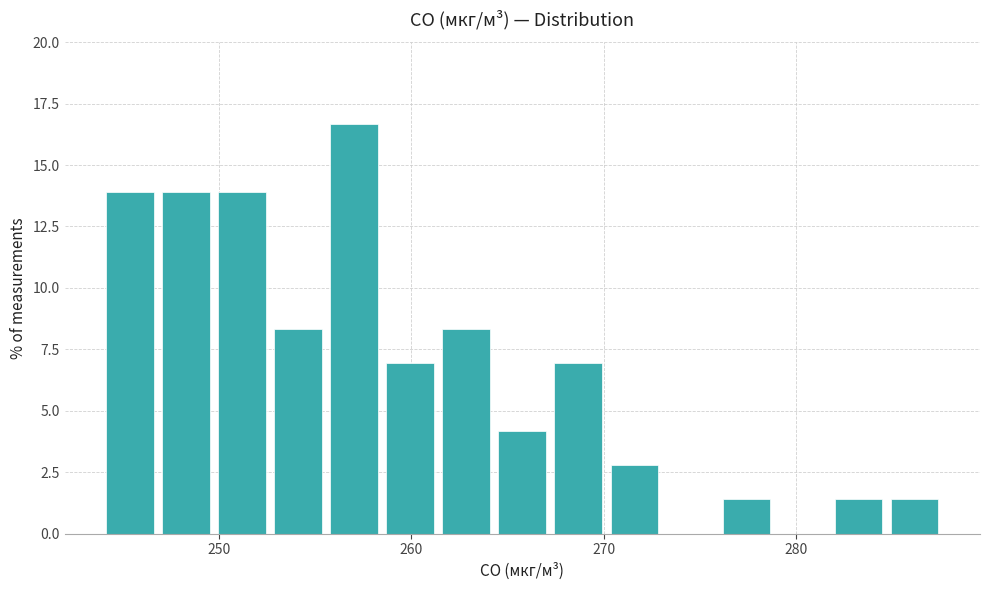

Around what value on the x-axis is the tallest bar? Give the approximate position of its centre, as read against the axis.

257